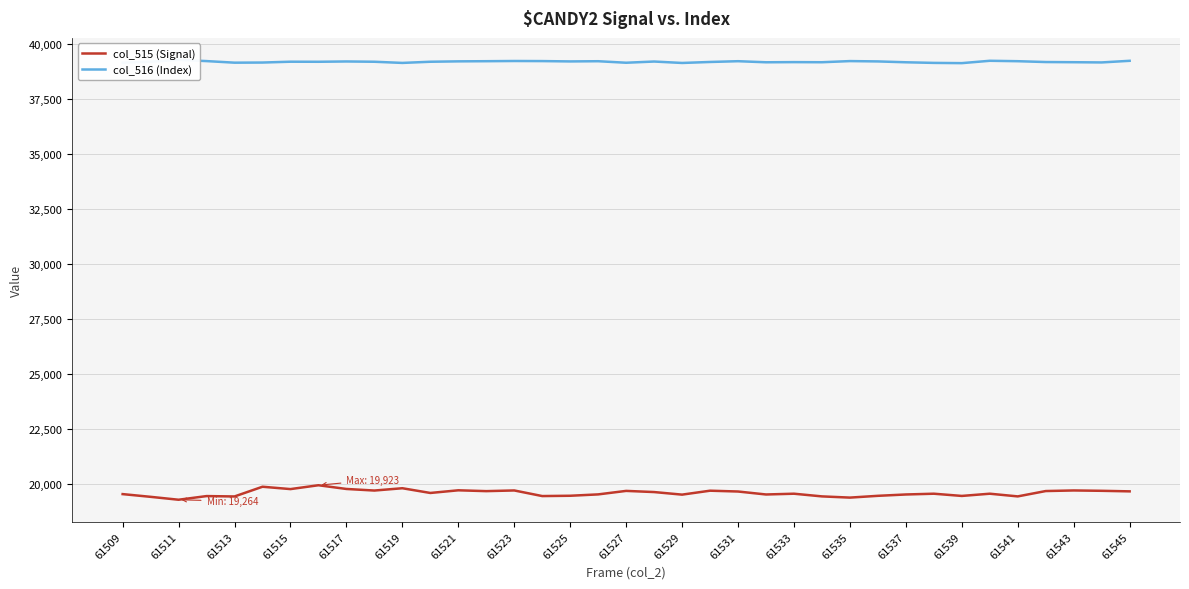

Reading right to left, what are all the values shown in this chart?

col_515 (Signal): 19645	19670	19686	19659	19416	19538	19437	19538	19503	19442	19361	19416	19538	19503	19638	19675	19496	19613	19666	19507	19445	19431	19686	19655	19693	19572	19787	19682	19754	19923	19748	19855	19413	19430	19264	19396	19520
col_516 (Index): 39219	39145	39155	39163	39201	39220	39113	39124	39152	39191	39206	39154	39159	39152	39201	39166	39121	39186	39131	39200	39191	39206	39210	39201	39194	39176	39123	39176	39189	39175	39178	39140	39134	39206	39261	39178	39134